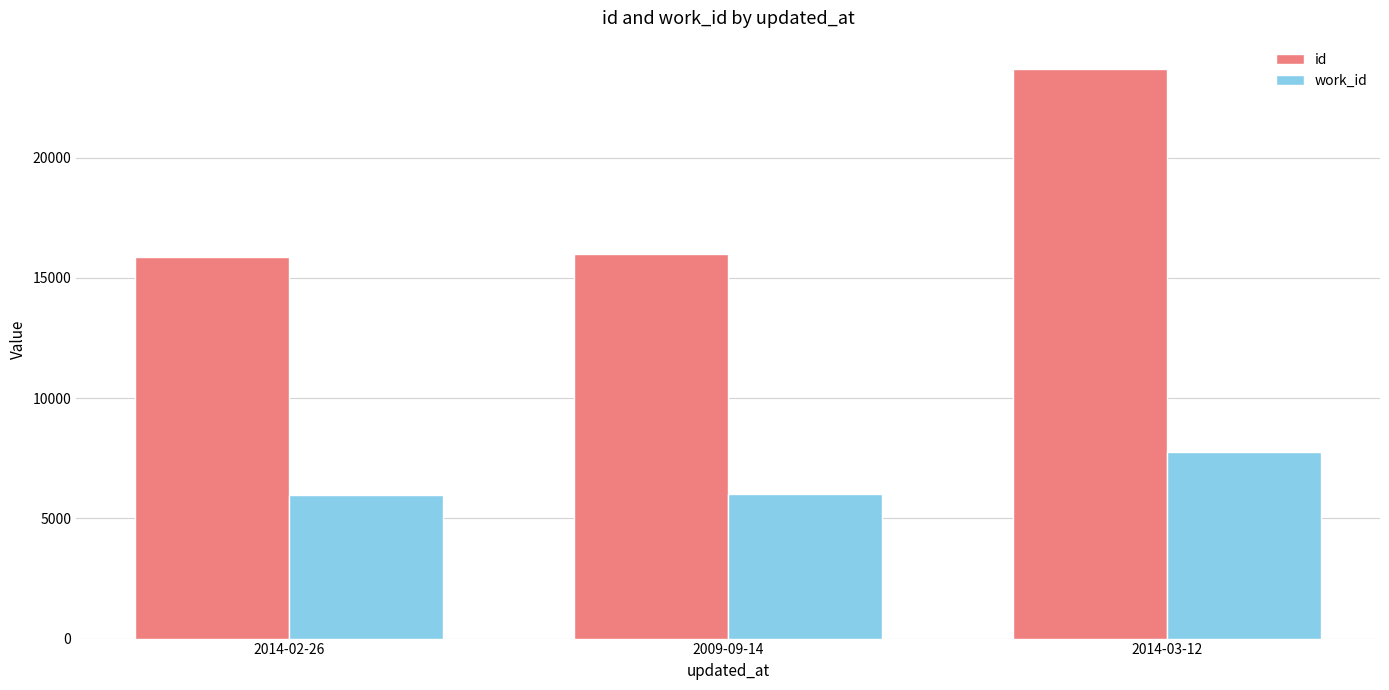

What is the total value across all series at 2014-02-26?

21826